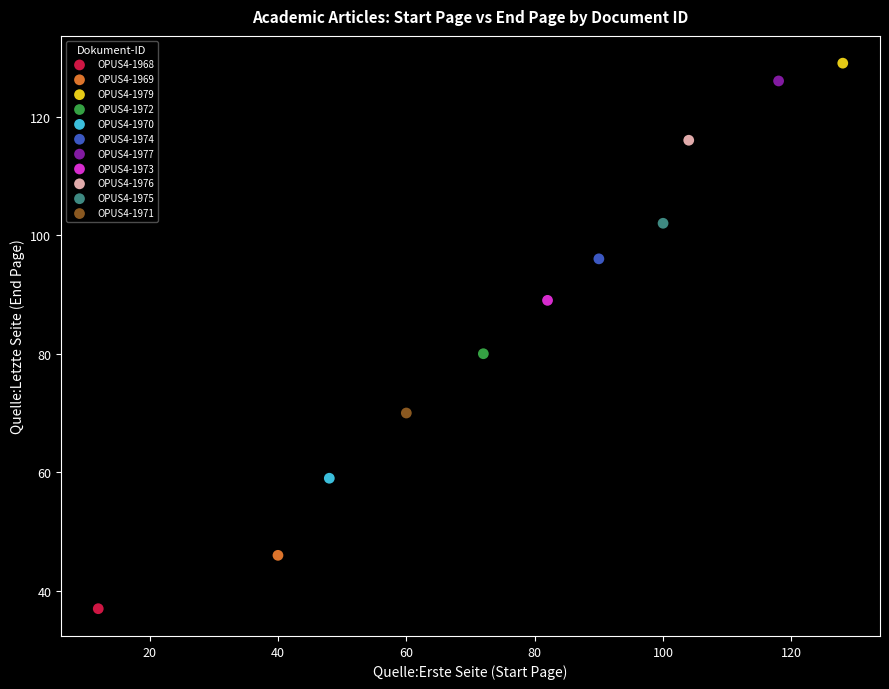

What are all the series names shown in the legend?

OPUS4-1968, OPUS4-1969, OPUS4-1979, OPUS4-1972, OPUS4-1970, OPUS4-1974, OPUS4-1977, OPUS4-1973, OPUS4-1976, OPUS4-1975, OPUS4-1971